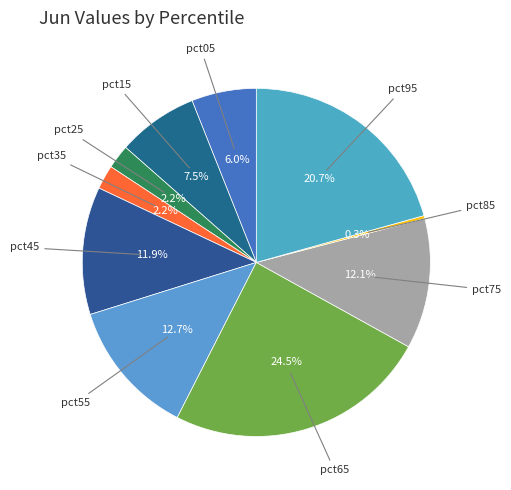

To the nearest percent, what is the average slice percentage?

10%